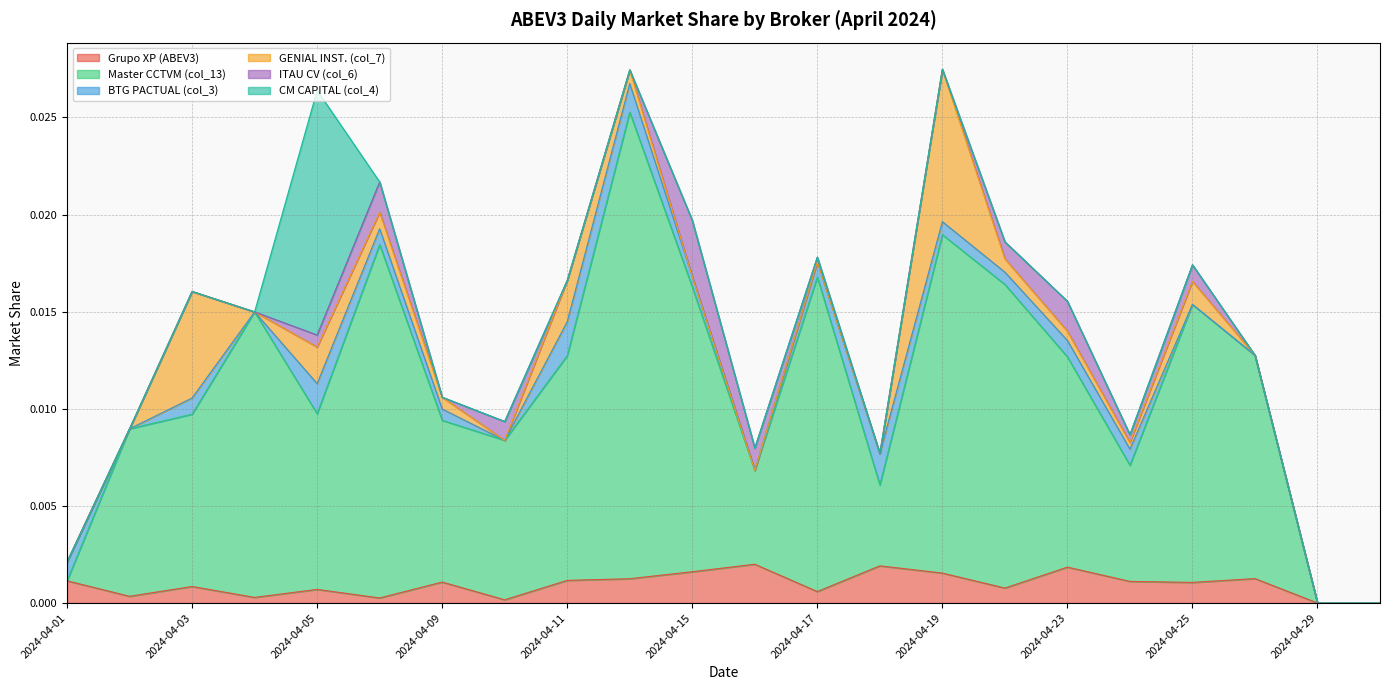

How many data points in BTG PACTUAL (col_3) are above 0?

14